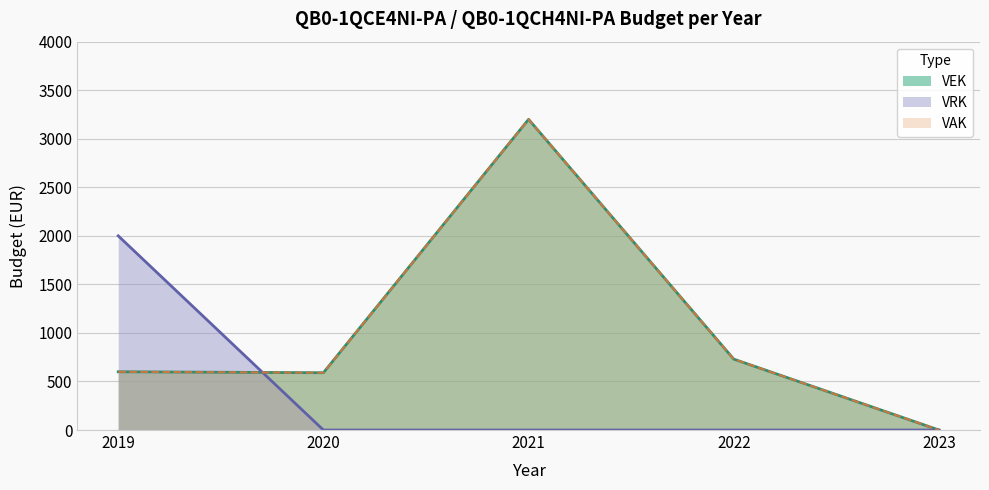

True or false: VAK and VEK intersect in this chart.

False